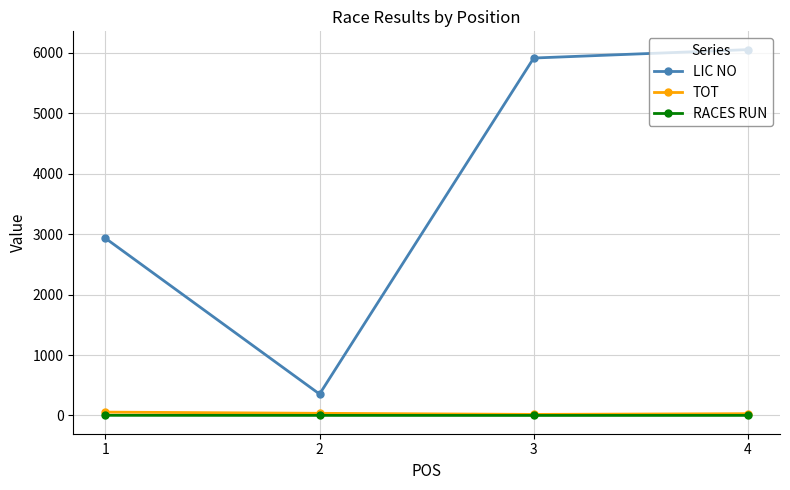

What is the maximum value shown in the chart?

6050